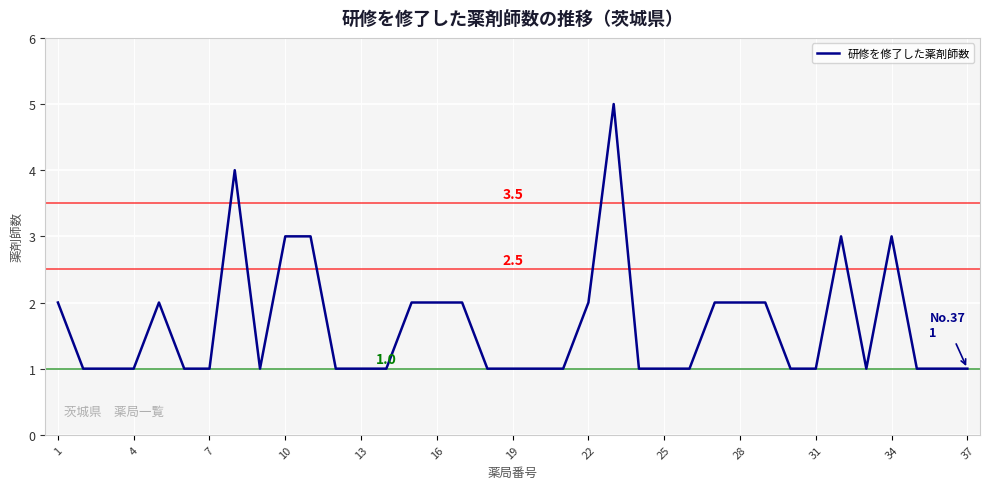

What is the maximum value shown in the chart?

5